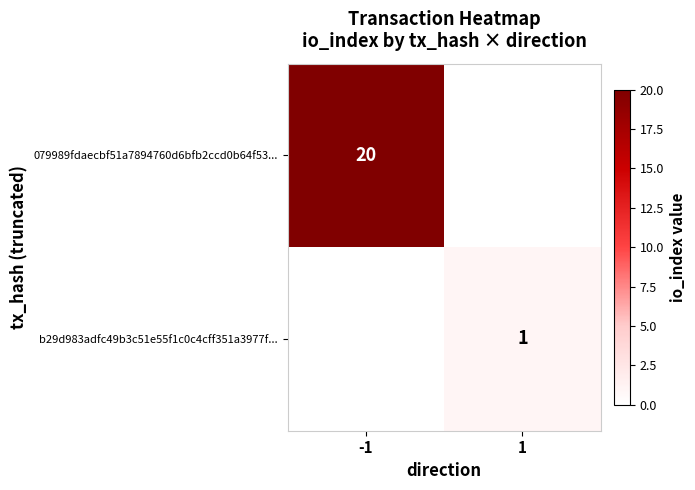

True or false: 079989fdaecbf51a7894760d6bfb2ccd0b64f53... has a value of 28 at -1.

False